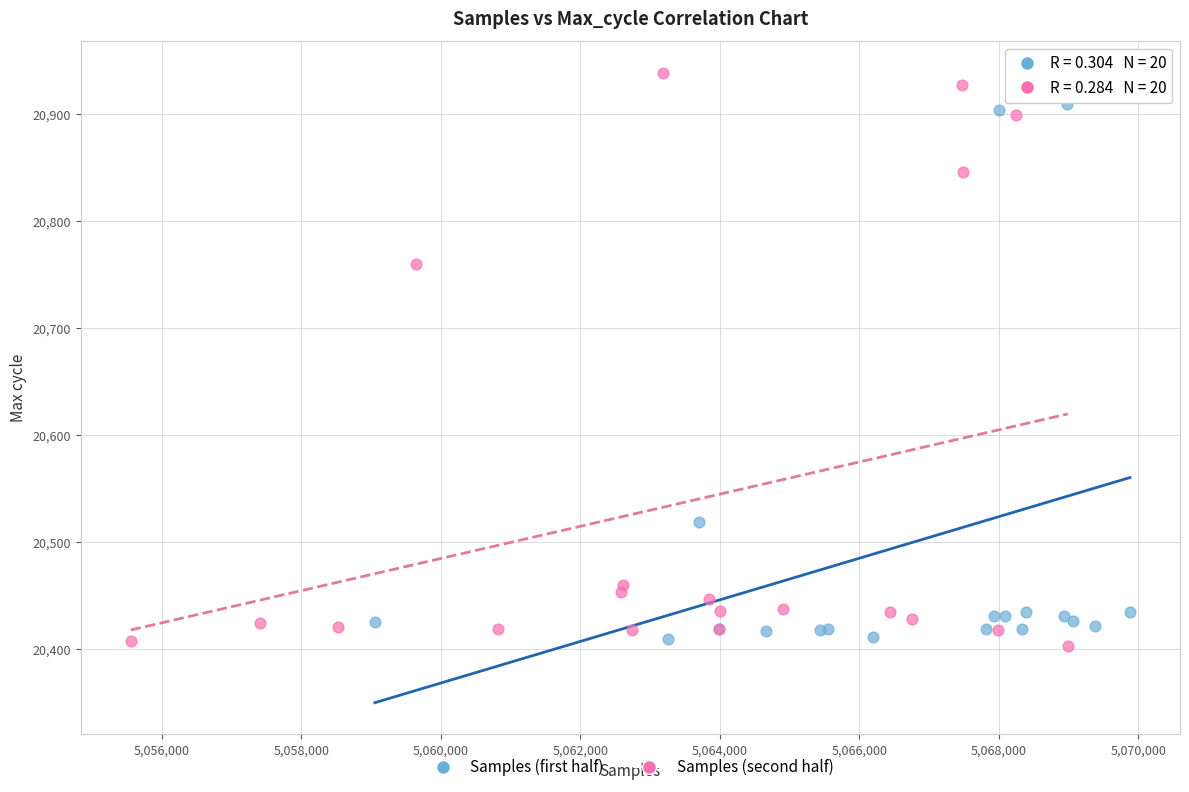

Which series has the largest Y range (max minus min)?

Samples (second half)